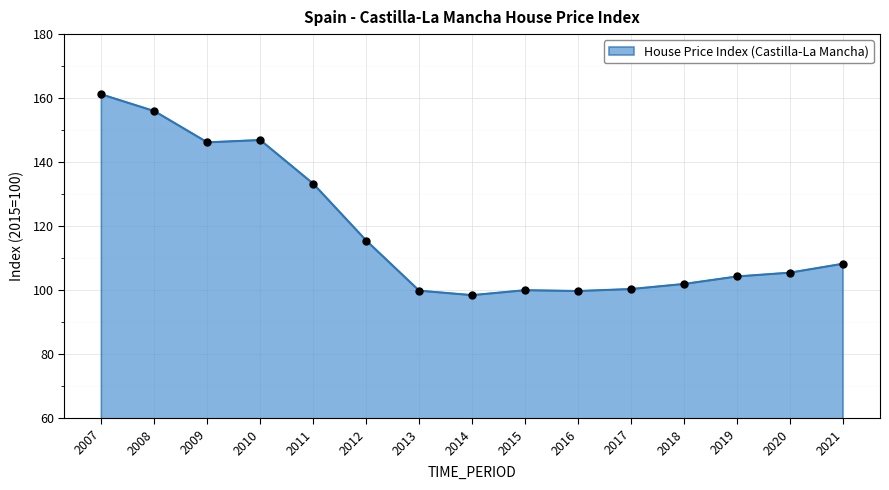

What is the maximum value shown in the chart?

161.2